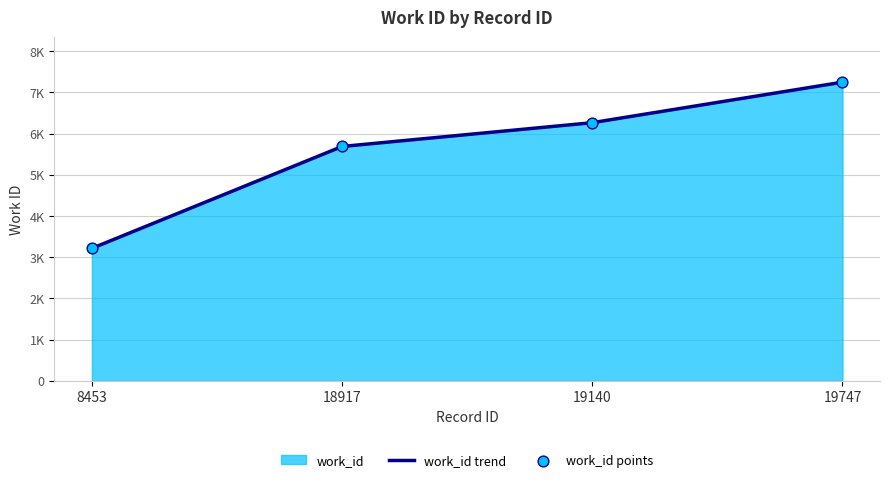

Does the chart have visible grid lines?

Yes